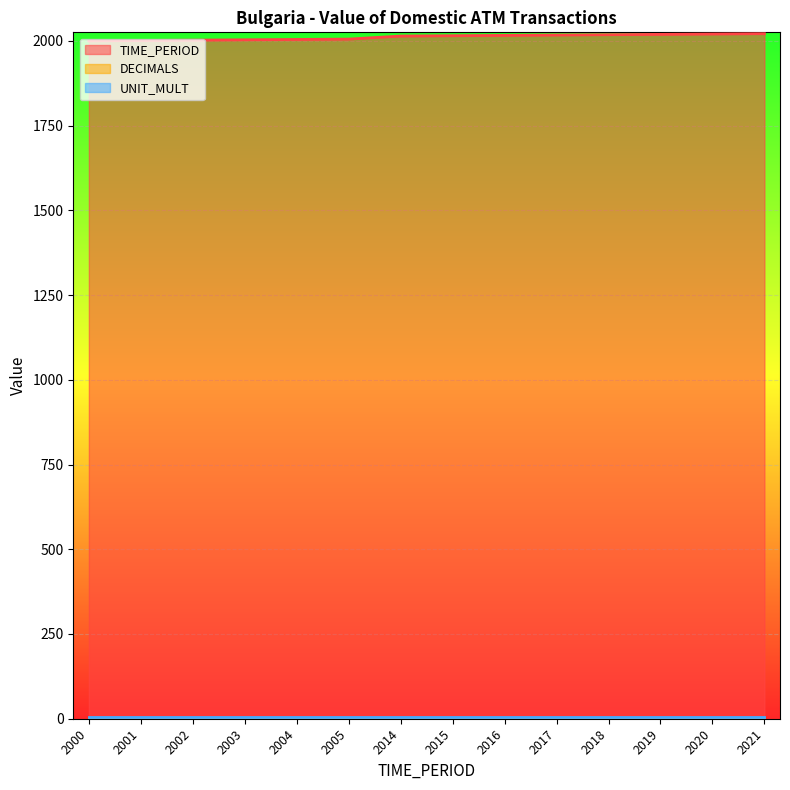

Reading left to right, transcribe all the data shown in this chart.

TIME_PERIOD: 2000	2001	2002	2003	2004	2005	2014	2015	2016	2017	2018	2019	2020	2021
DECIMALS: 3	3	3	3	3	3	3	3	3	3	3	3	3	3
UNIT_MULT: 6	6	6	6	6	6	6	6	6	6	6	6	6	6